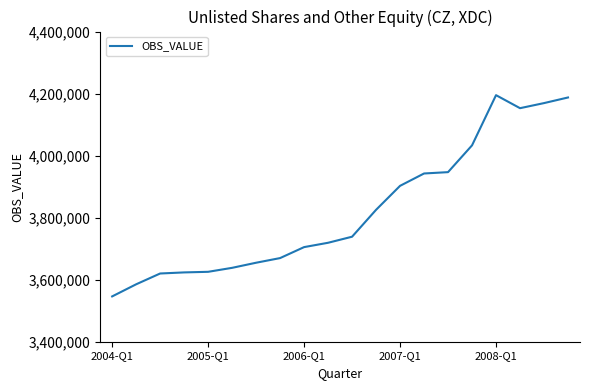

What is the maximum value shown in the chart?

4194915